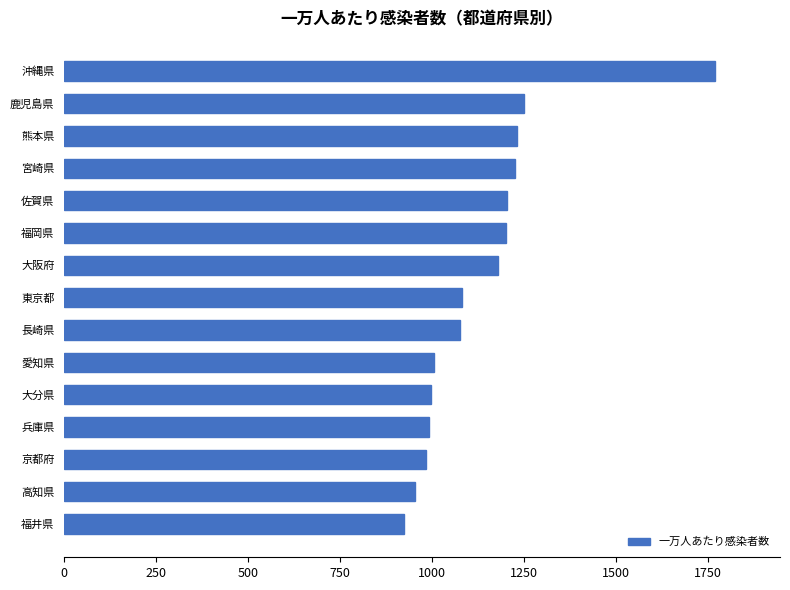

Where is the data nearest to the value 1345?

鹿児島県